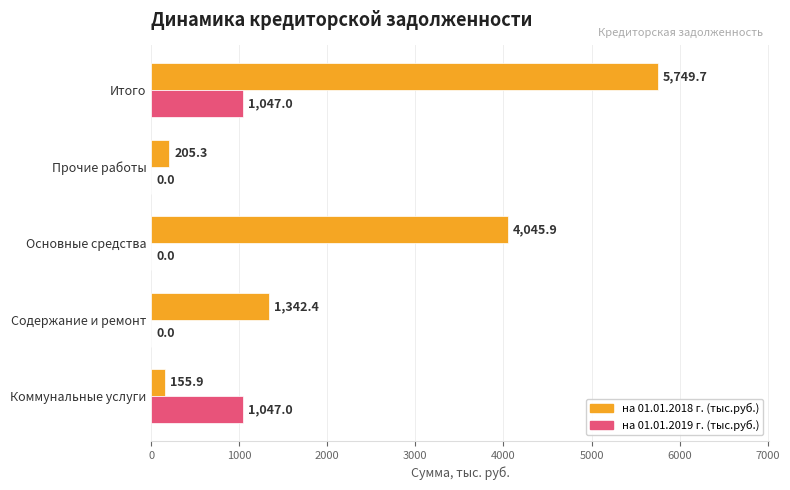

At which category is the sum across all series the highest?

Итого